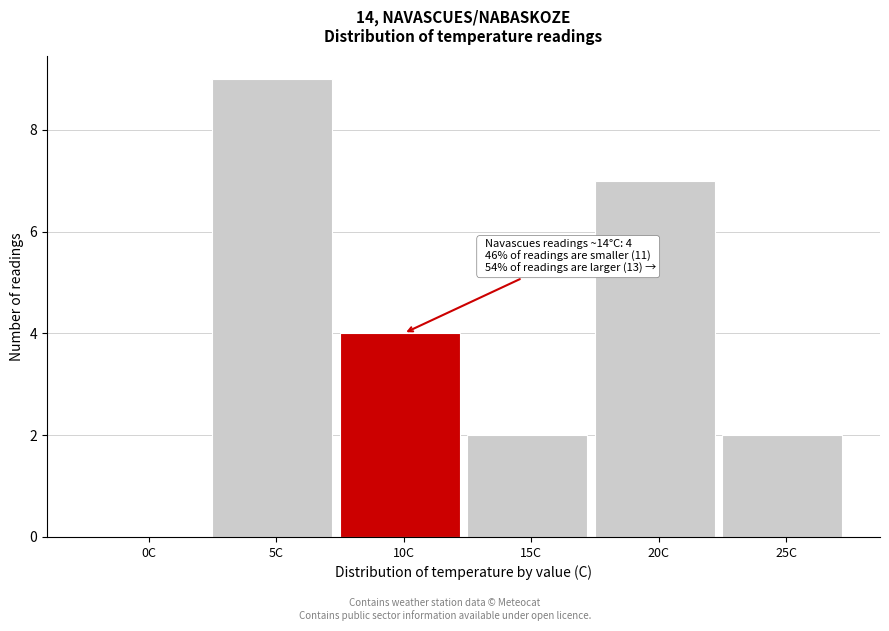

Reading left to right, list all the values displayed in this chart.

0C=0	5C=9	10C=4	15C=2	20C=7	25C=2